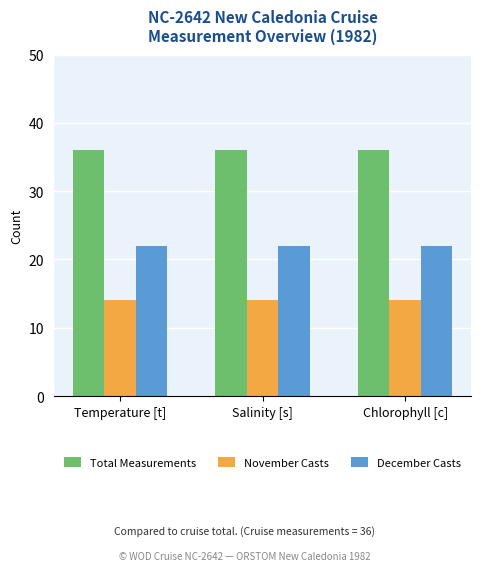

Is the value of November Casts at Chlorophyll [c] greater than the value of Total Measurements at Temperature [t]?

No